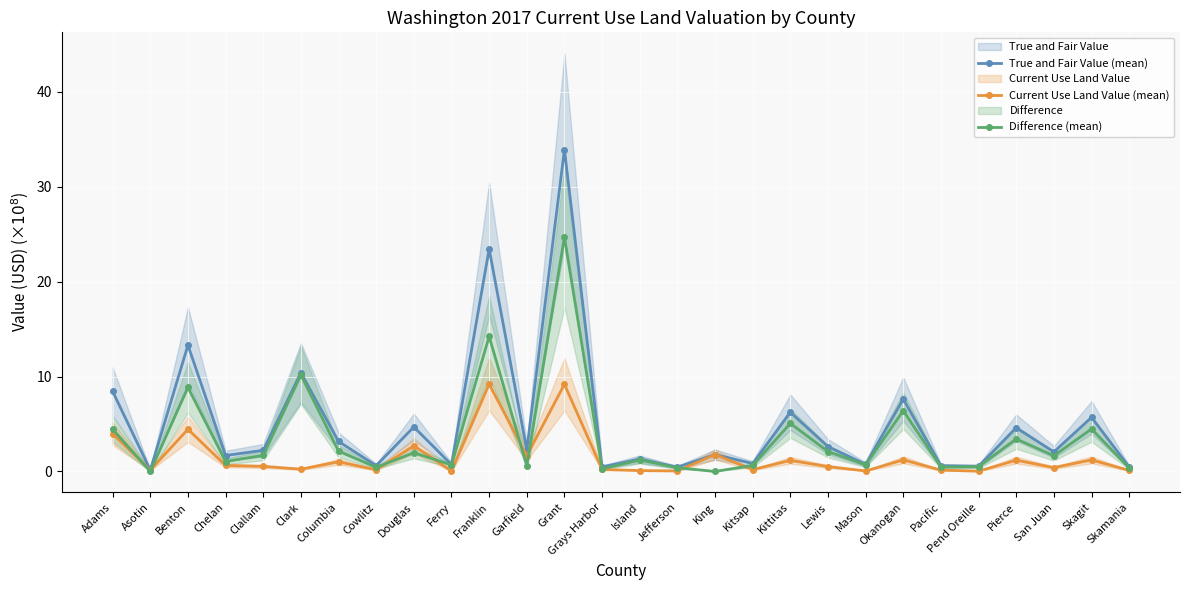

What are all the series names shown in the legend?

True and Fair Value (mean), Current Use Land Value (mean), Difference (mean)